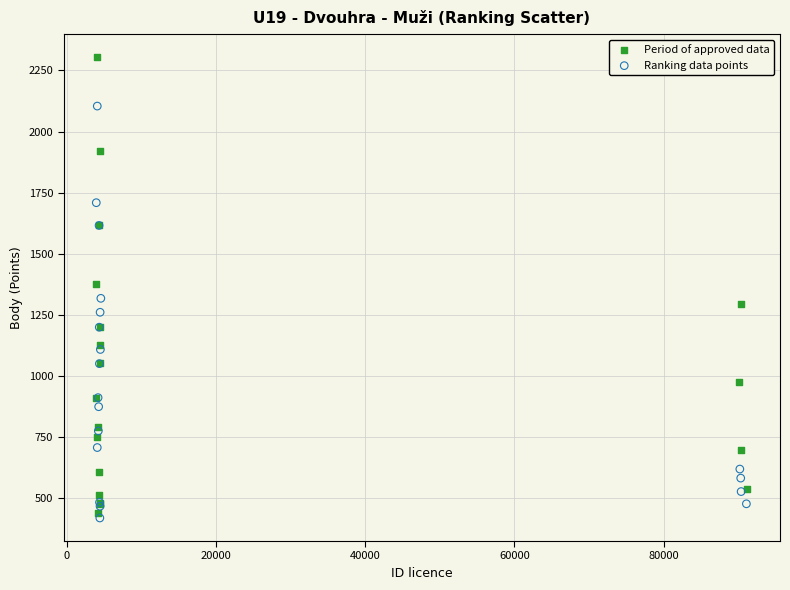

Which series contains the lowest Y value?

Ranking data points